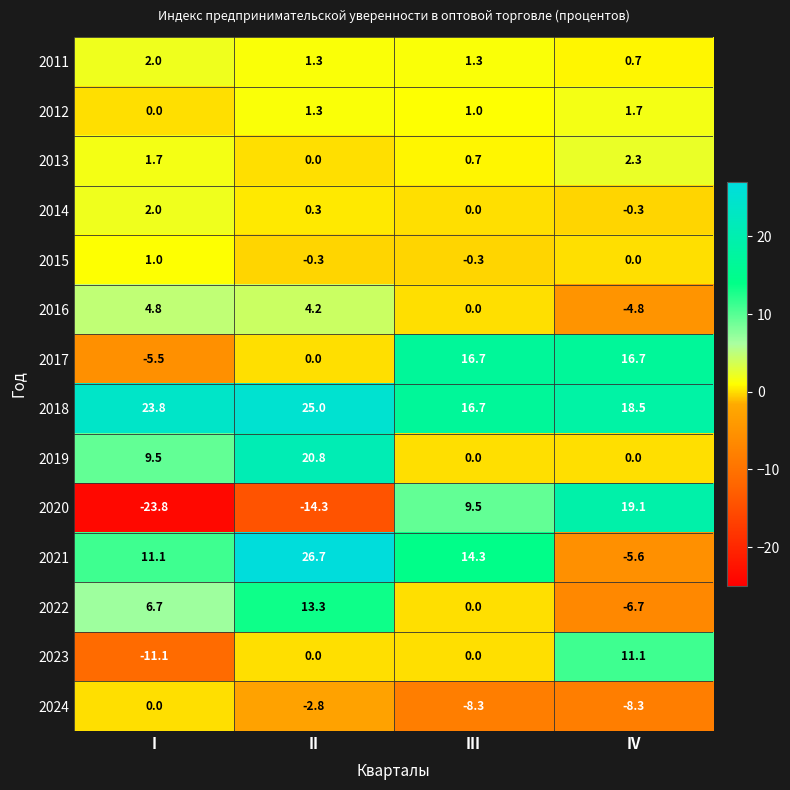

At which label does 2016 first exceed 4?

I